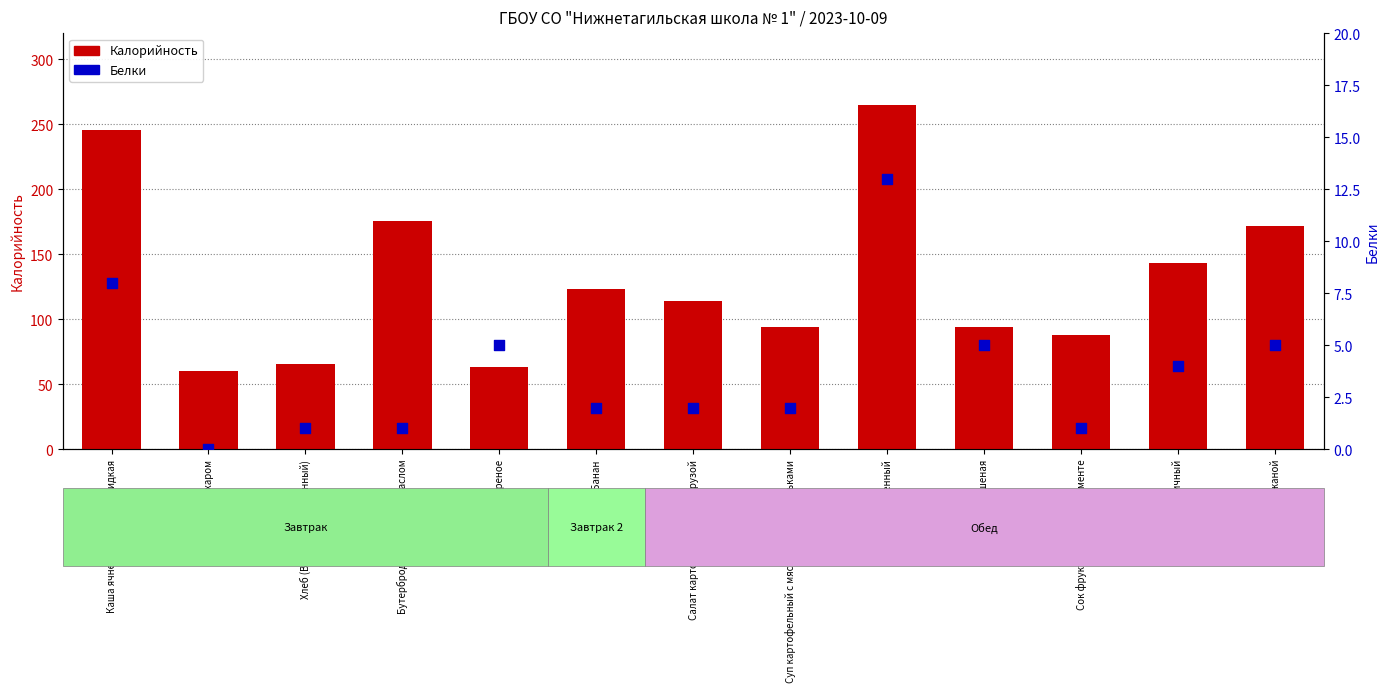

Which series reaches the maximum Y coordinate?

Калорийность